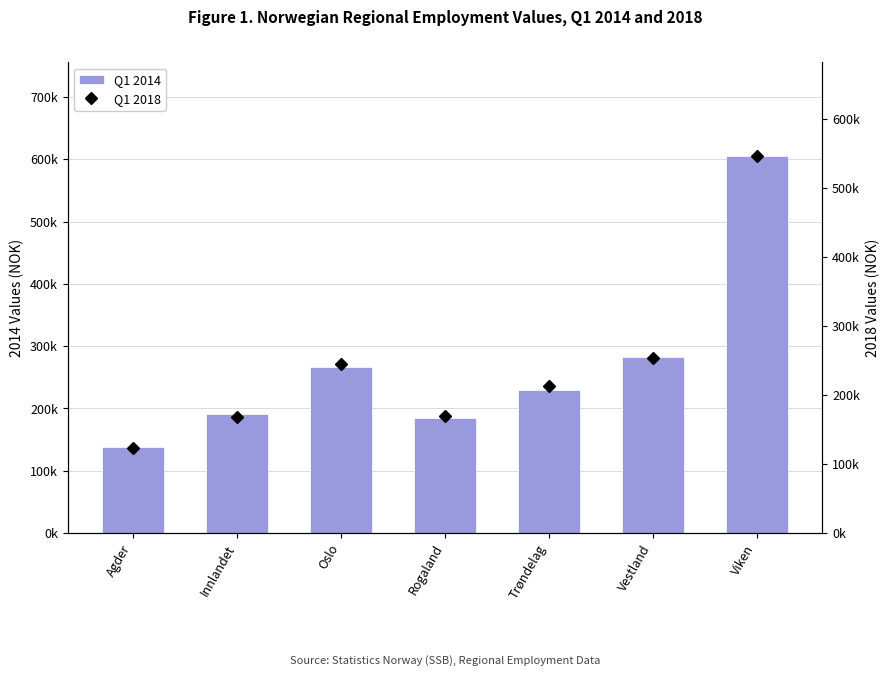

List the series in order of their peak value, highest first.

Q1 2014, Q1 2018